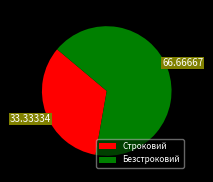

Rank the categories by value from lowest to highest.

Строковий, Безстроковий